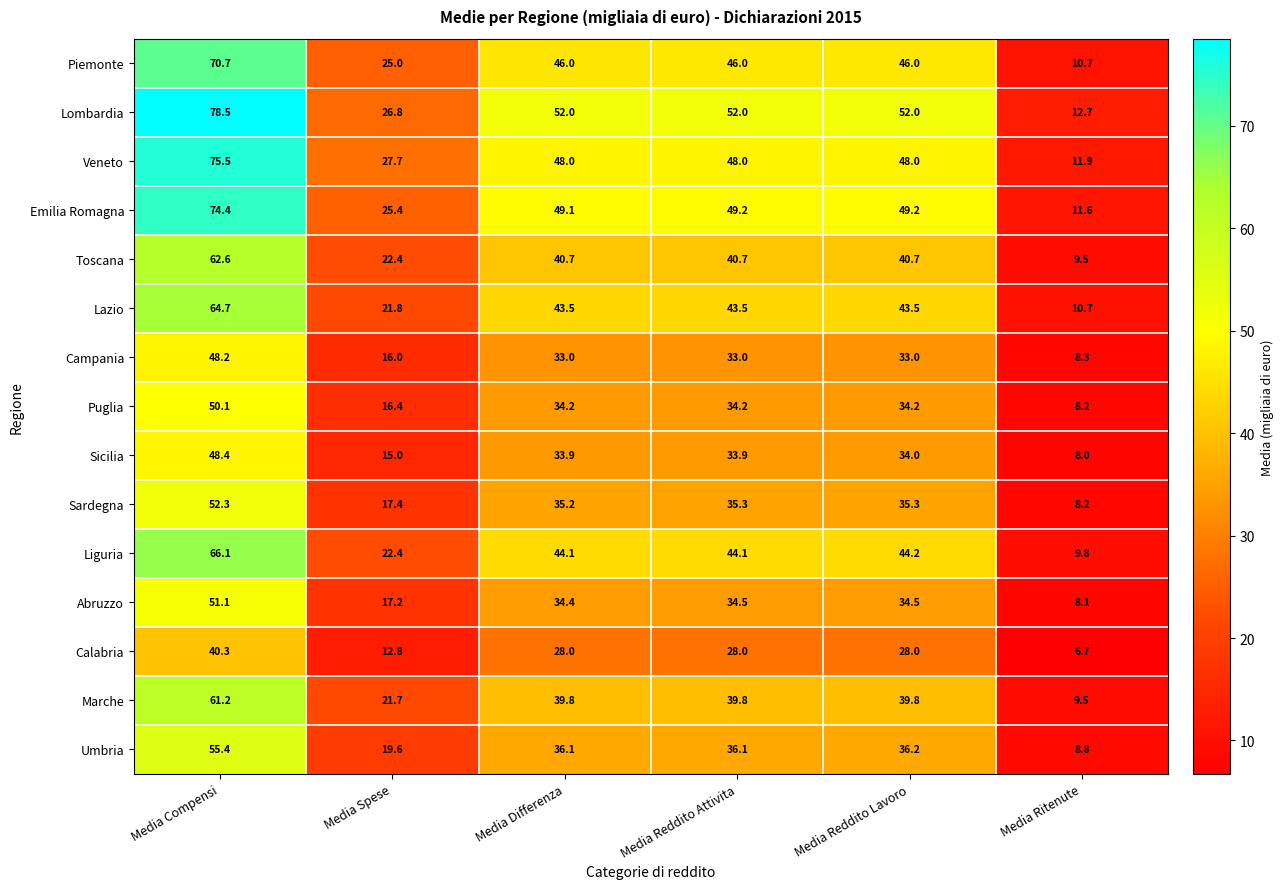

How many values in the Liguria series exceed 44?

4